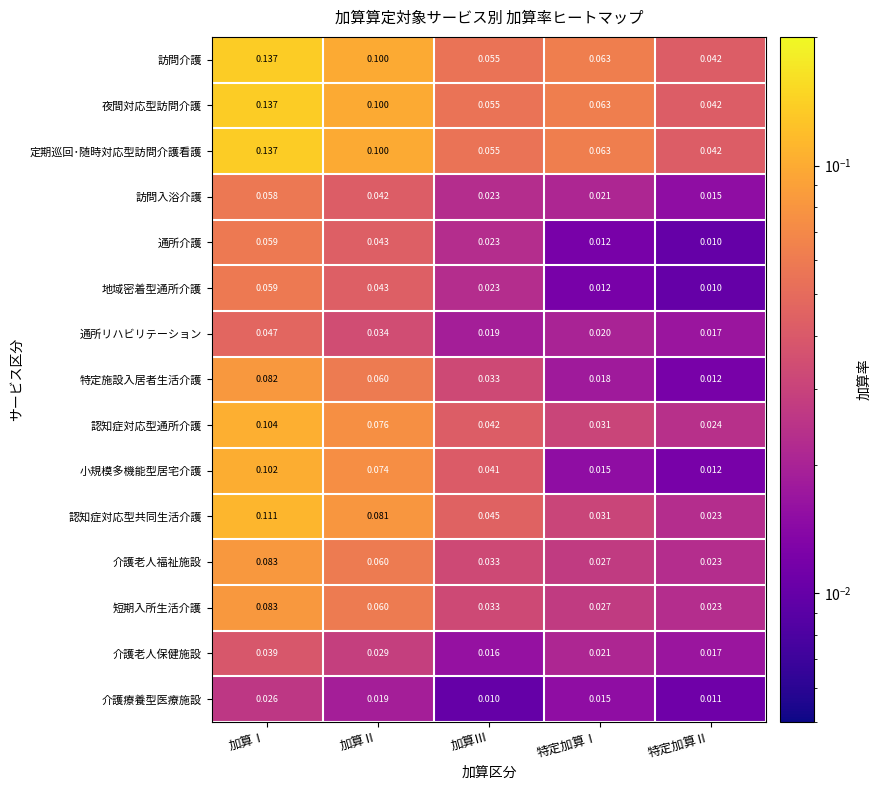

At which label does 特定施設入居者生活介護 reach its peak?

加算Ⅰ